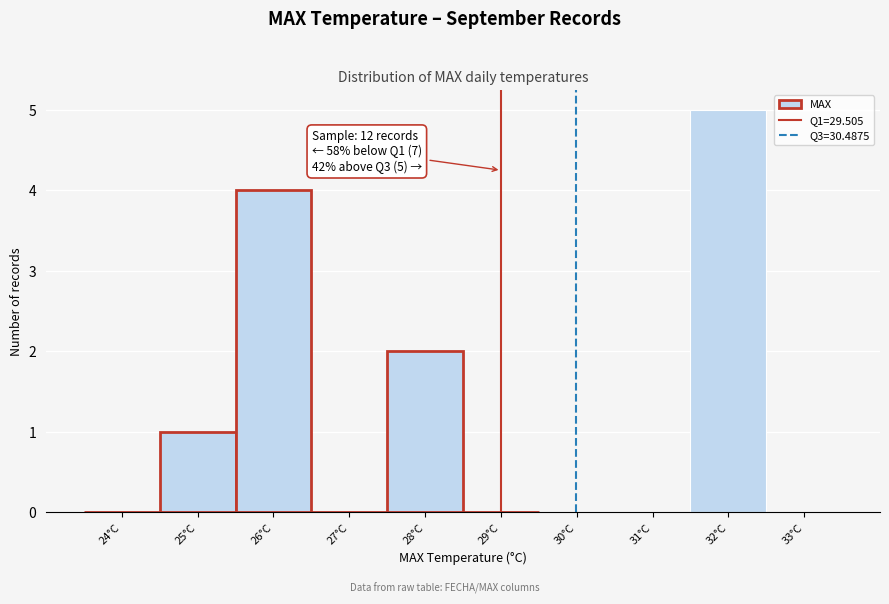

Reading left to right, list all the values displayed in this chart.

24°C=0	25°C=1	26°C=4	27°C=0	28°C=2	29°C=0	30°C=0	31°C=0	32°C=5	33°C=0